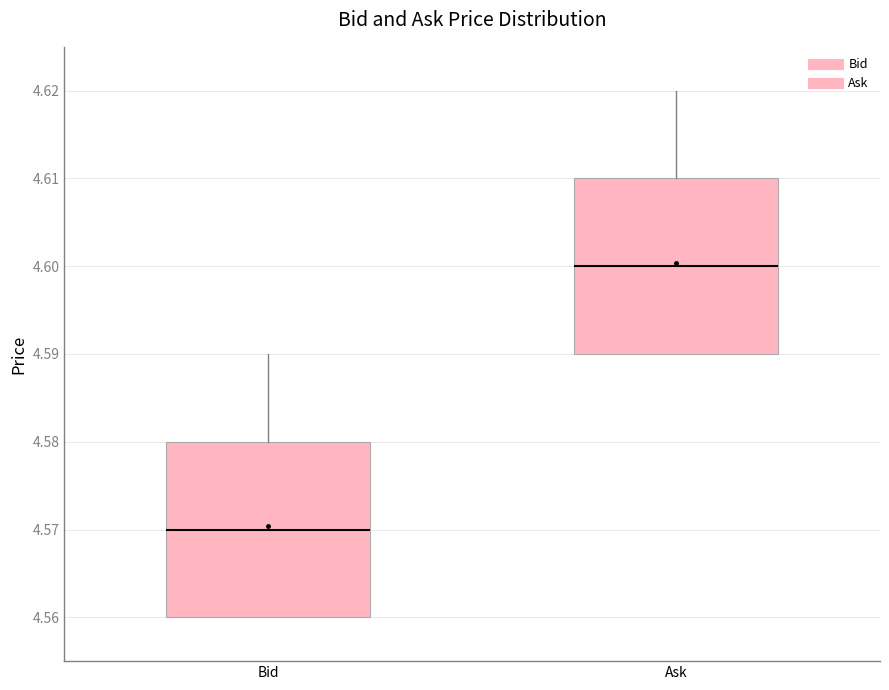

Where is the lower edge of the box for Ask on the y-axis? The values are not printed on the chart, so give them approximately, as read against the axis.

4.59